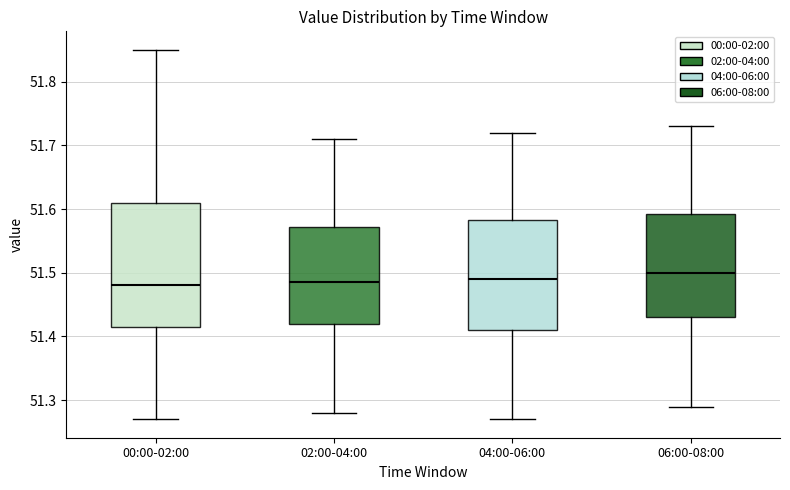

Which box is the tallest, from its lower edge to its upper edge?

00:00-02:00